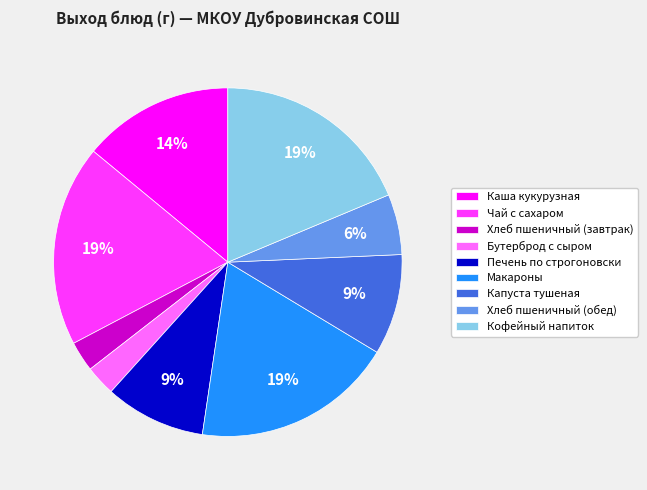

Is there a majority slice in this chart?

No